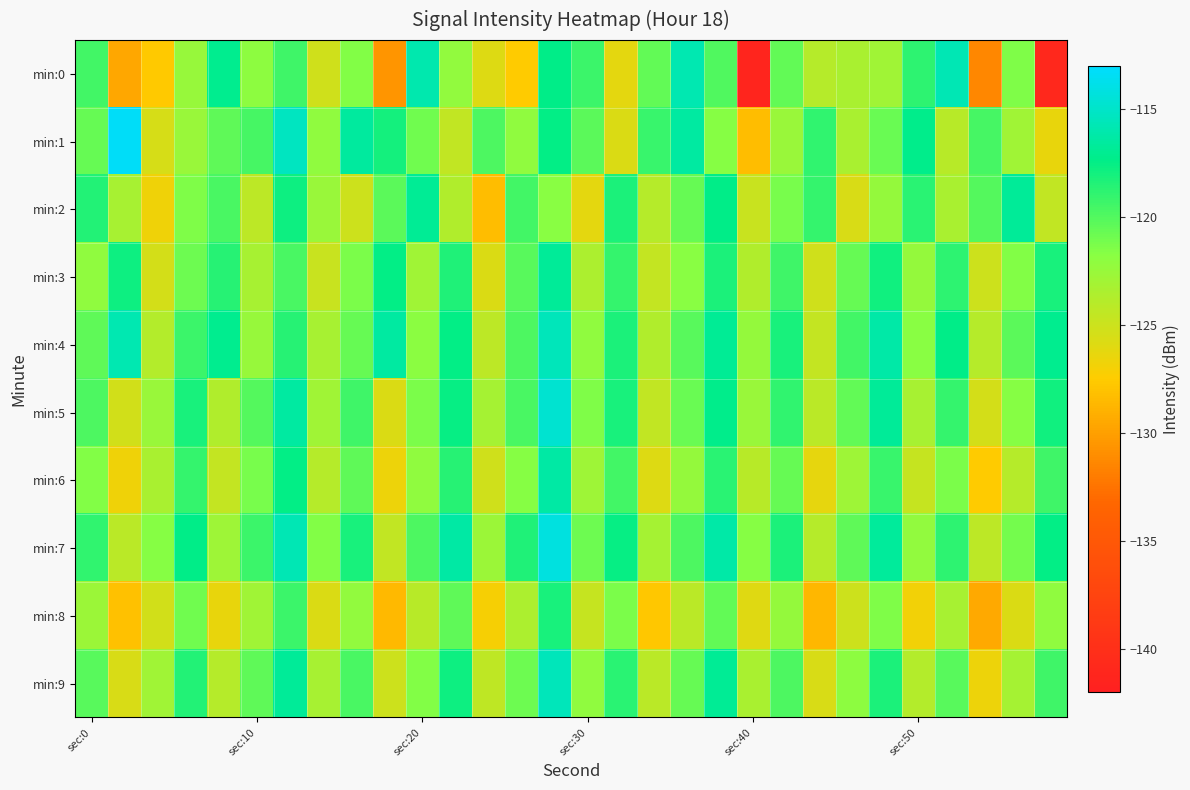

Reading left to right, transcribe all the data shown in this chart.

min:0: -119.5	-129.6	-127.6	-122.5	-117.1	-122.0	-119.4	-125.2	-121.5	-130.6	-115.9	-122.2	-125.9	-127.5	-117.4	-119.3	-126.2	-120.5	-115.9	-120.0	-141.3	-120.5	-124.0	-123.3	-122.9	-118.9	-115.8	-131.4	-121.5	-140.9
min:1: -120.6	-113.3	-125.5	-122.5	-120.4	-119.6	-115.3	-122.1	-116.6	-118.1	-121.0	-124.5	-119.8	-122.1	-117.5	-120.3	-125.8	-119.2	-116.4	-121.7	-128.3	-122.6	-118.9	-123.4	-120.8	-117.2	-124.1	-119.6	-122.9	-126.4
min:2: -118.5	-123.2	-126.8	-121.4	-119.7	-124.3	-117.8	-122.6	-125.1	-120.3	-116.9	-123.7	-128.4	-119.5	-121.8	-126.2	-118.3	-123.9	-120.7	-117.4	-124.8	-121.2	-119.1	-125.6	-122.3	-118.7	-123.4	-120.1	-116.8	-124.5
min:3: -122.1	-117.8	-125.4	-120.9	-118.6	-123.2	-119.7	-124.8	-121.3	-117.5	-122.9	-118.4	-125.7	-120.2	-116.8	-123.5	-119.1	-124.6	-121.8	-118.3	-123.7	-119.4	-125.2	-120.6	-117.9	-122.4	-118.8	-125.1	-121.5	-118.2
min:4: -120.4	-115.9	-123.8	-119.3	-117.1	-122.5	-118.6	-123.2	-120.7	-116.4	-121.9	-117.5	-124.3	-119.8	-115.6	-122.1	-118.3	-123.7	-120.2	-116.9	-122.4	-118.1	-124.6	-119.5	-116.2	-121.8	-117.4	-123.9	-120.3	-117.1
min:5: -119.8	-125.3	-122.6	-118.2	-123.7	-120.1	-116.5	-122.9	-119.4	-125.8	-121.3	-117.6	-123.1	-119.7	-114.8	-121.4	-118.2	-124.5	-120.8	-117.3	-122.6	-118.9	-124.2	-120.5	-116.8	-123.3	-119.1	-125.4	-121.7	-117.9
min:6: -121.5	-126.8	-123.4	-119.1	-124.6	-121.2	-117.5	-123.9	-120.4	-126.7	-122.1	-118.6	-125.2	-121.7	-116.3	-122.8	-119.5	-125.9	-122.3	-118.7	-124.1	-120.6	-126.3	-122.8	-119.2	-124.7	-121.3	-127.6	-123.9	-119.4
min:7: -118.9	-124.2	-121.7	-117.4	-122.8	-119.3	-115.8	-121.6	-118.1	-124.5	-119.9	-116.3	-122.7	-118.4	-114.2	-120.9	-117.6	-123.1	-119.8	-116.2	-121.7	-118.3	-123.9	-120.4	-116.7	-122.2	-118.8	-124.3	-121.1	-117.5
min:8: -122.7	-128.1	-125.3	-121.0	-126.4	-122.9	-119.3	-125.8	-122.2	-128.6	-124.0	-120.4	-127.1	-123.5	-118.1	-124.7	-121.3	-127.8	-124.2	-120.5	-126.0	-122.4	-128.7	-125.1	-121.4	-126.9	-123.2	-129.5	-125.8	-122.1
min:9: -120.2	-125.6	-122.9	-118.5	-123.9	-120.4	-116.8	-123.2	-119.7	-125.1	-121.5	-117.8	-124.4	-120.9	-115.5	-122.1	-118.7	-124.2	-120.6	-116.9	-123.4	-119.8	-125.6	-122.0	-118.3	-123.8	-120.2	-126.7	-123.1	-119.4